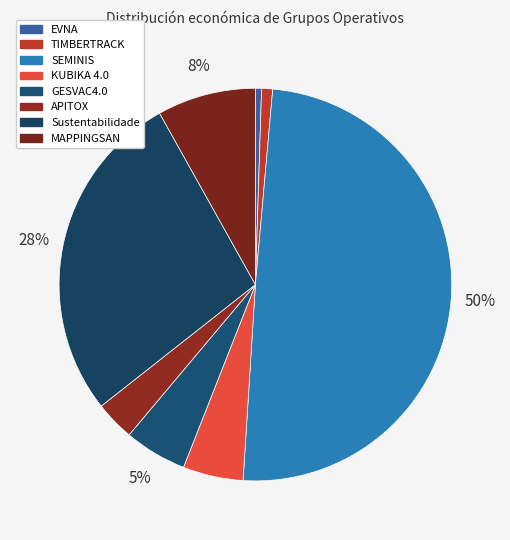

To the nearest percent, what is the average slice percentage?

12%